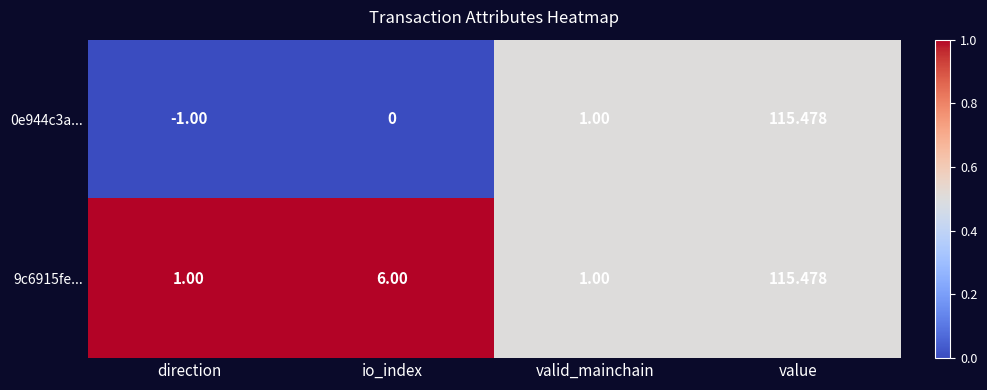

At which label is 0e944c3a... closest to 57?

valid_mainchain